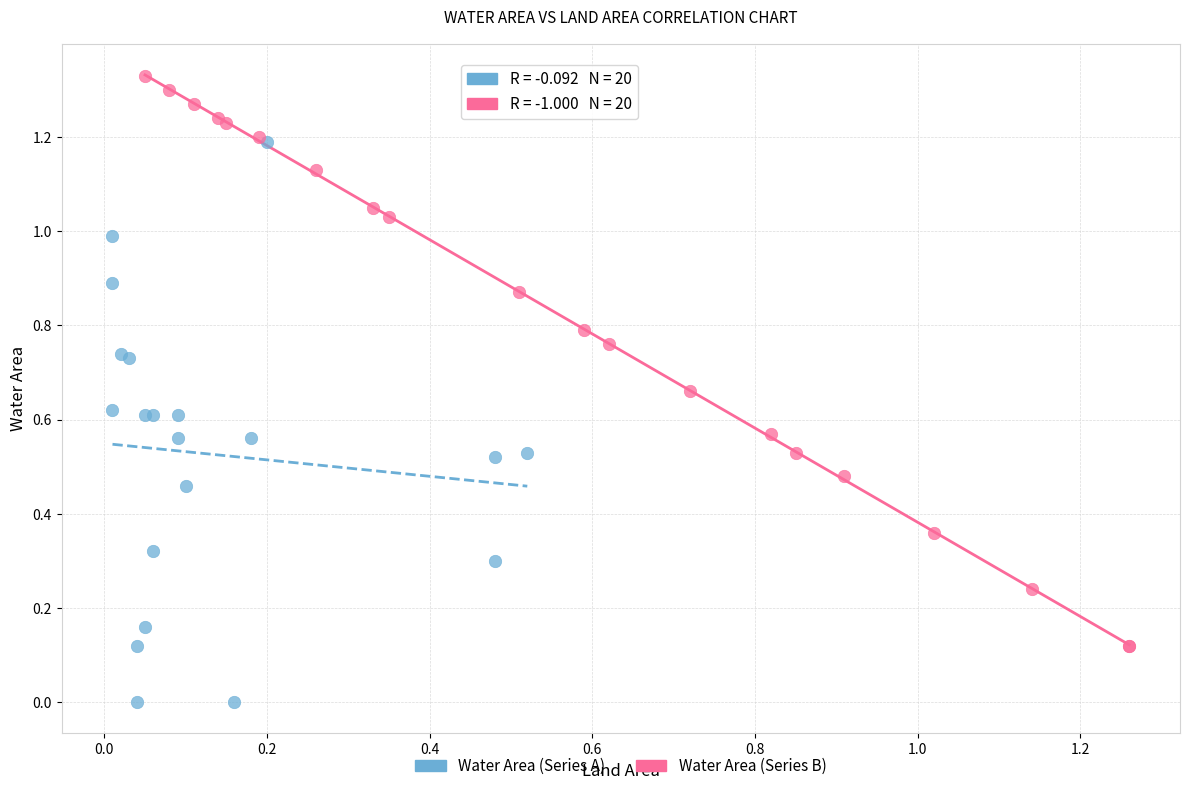

What are all the series names shown in the legend?

Water Area (Series A), Water Area (Series B)